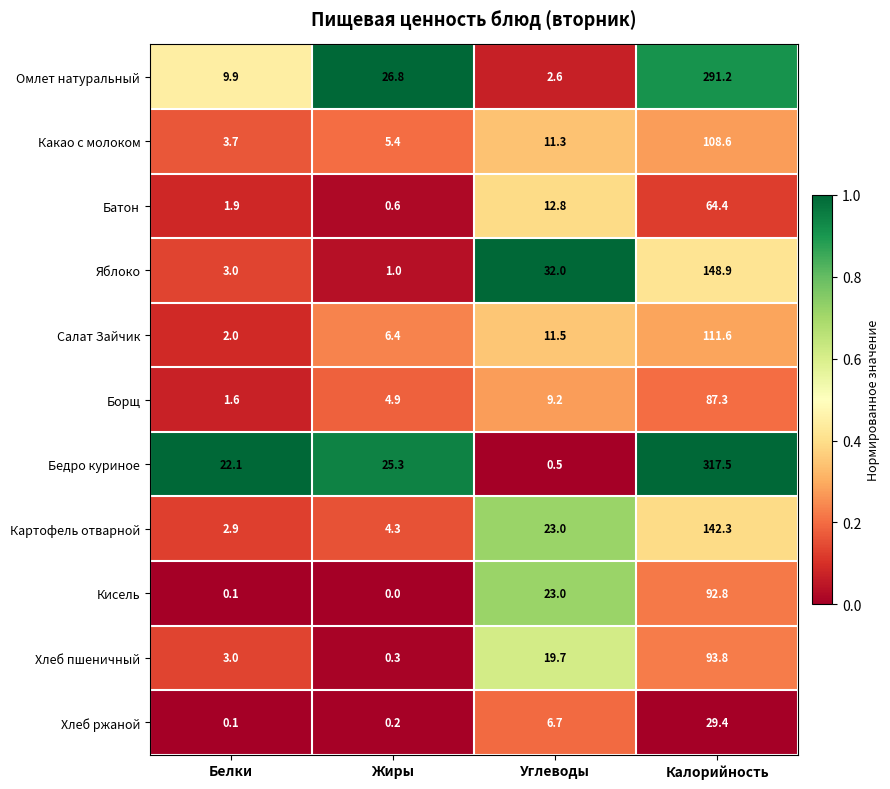

Rank the series by their maximum value, from highest to lowest.

Бедро куриное, Омлет натуральный, Яблоко, Картофель отварной, Салат Зайчик, Какао с молоком, Хлеб пшеничный, Кисель, Борщ, Батон, Хлеб ржаной